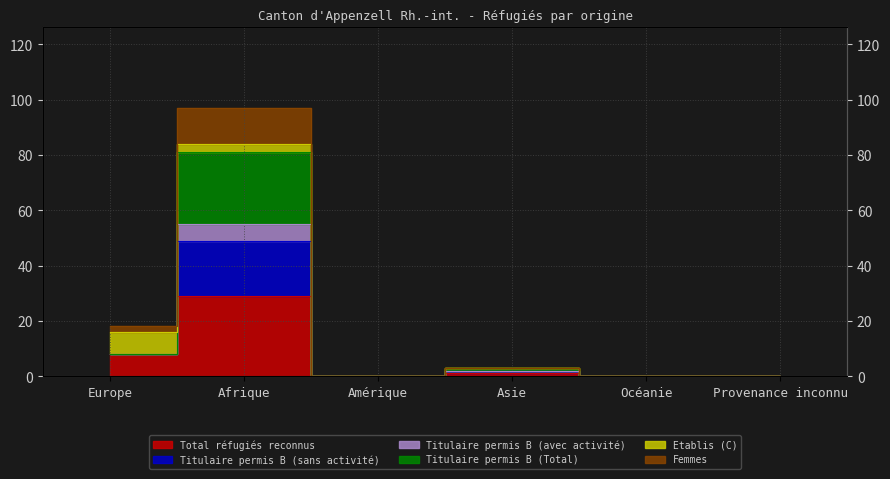

Is the value of Titulaire permis B (avec activité) at Asie greater than the value of Titulaire permis B (sans activité) at Europe?

No